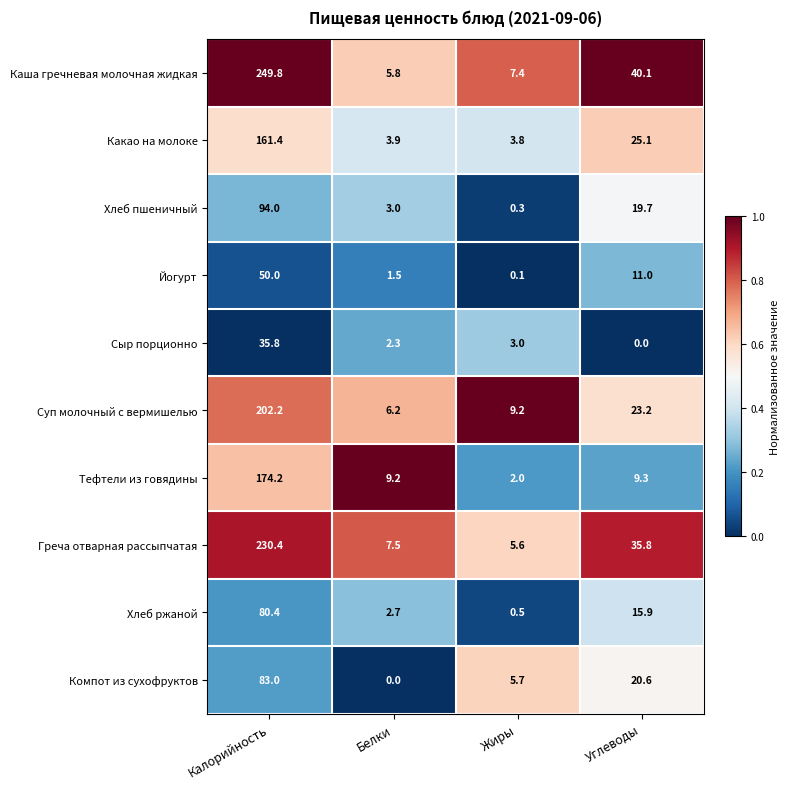

True or false: Каша гречневая молочная жидкая has a value of 13.1 at Жиры.

False